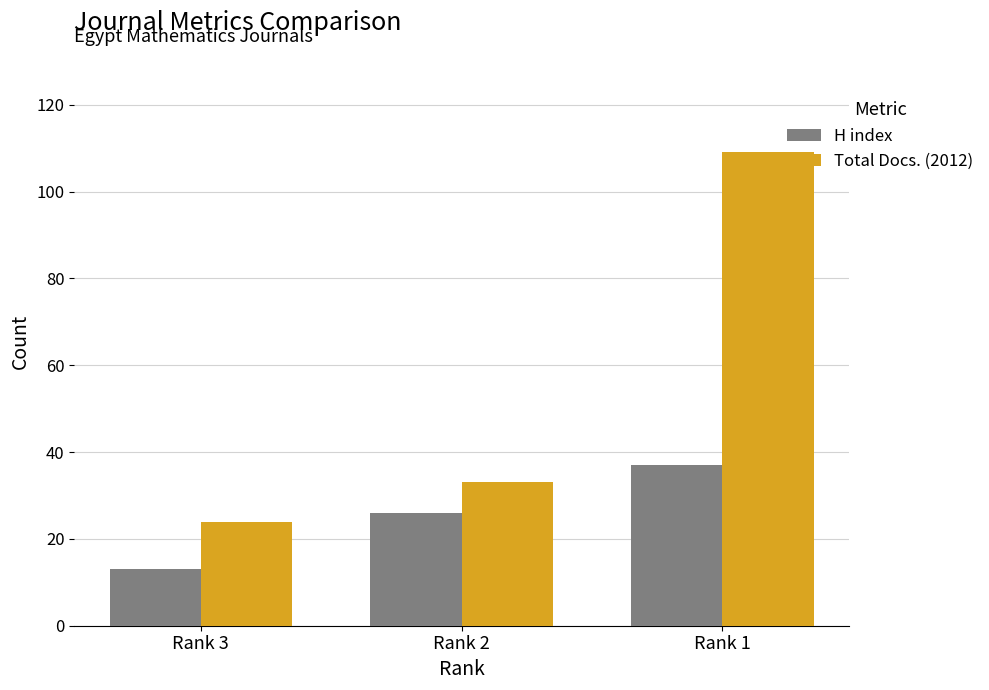

Which series changed the most between Rank 3 and Rank 1?

Total Docs. (2012)